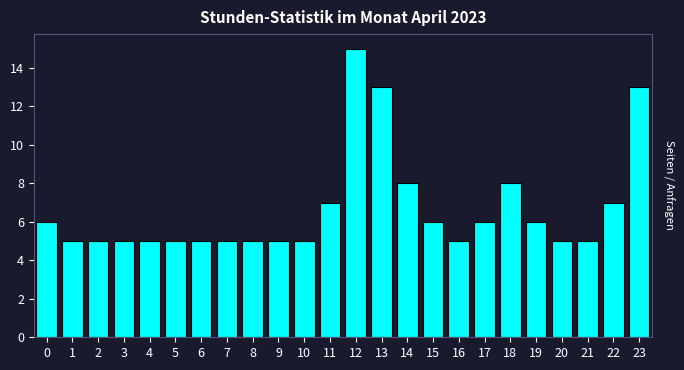

Reading left to right, what are all the values shown in this chart?

0=6	1=5	2=5	3=5	4=5	5=5	6=5	7=5	8=5	9=5	10=5	11=7	12=15	13=13	14=8	15=6	16=5	17=6	18=8	19=6	20=5	21=5	22=7	23=13